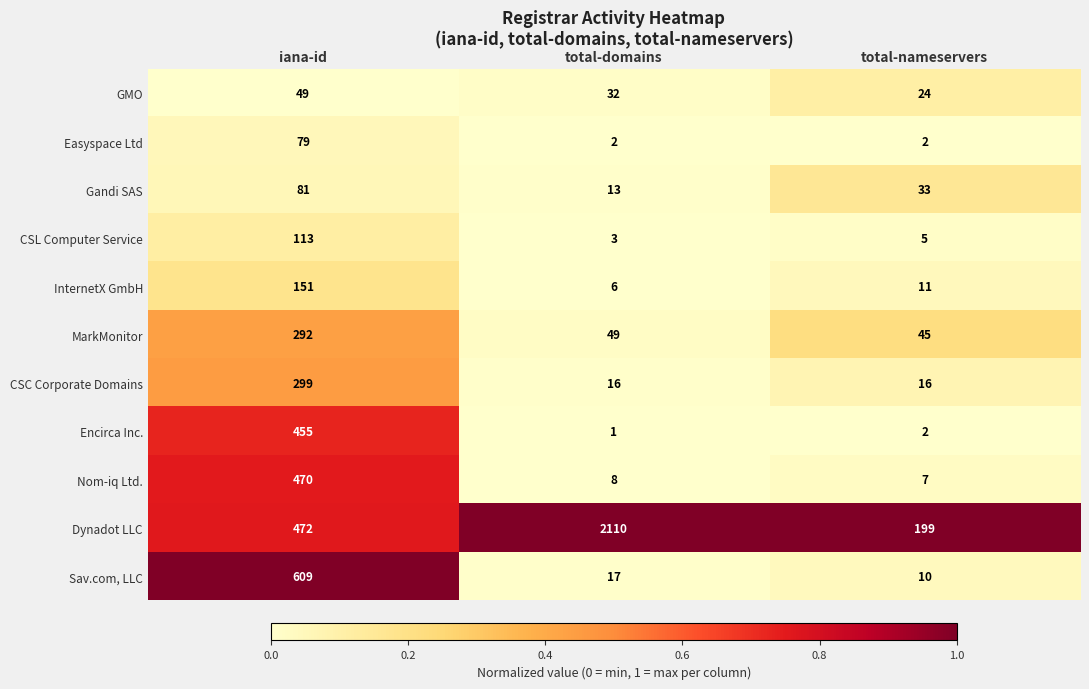

List the labels in order of Nom-iq Ltd. value, largest first.

iana-id, total-domains, total-nameservers